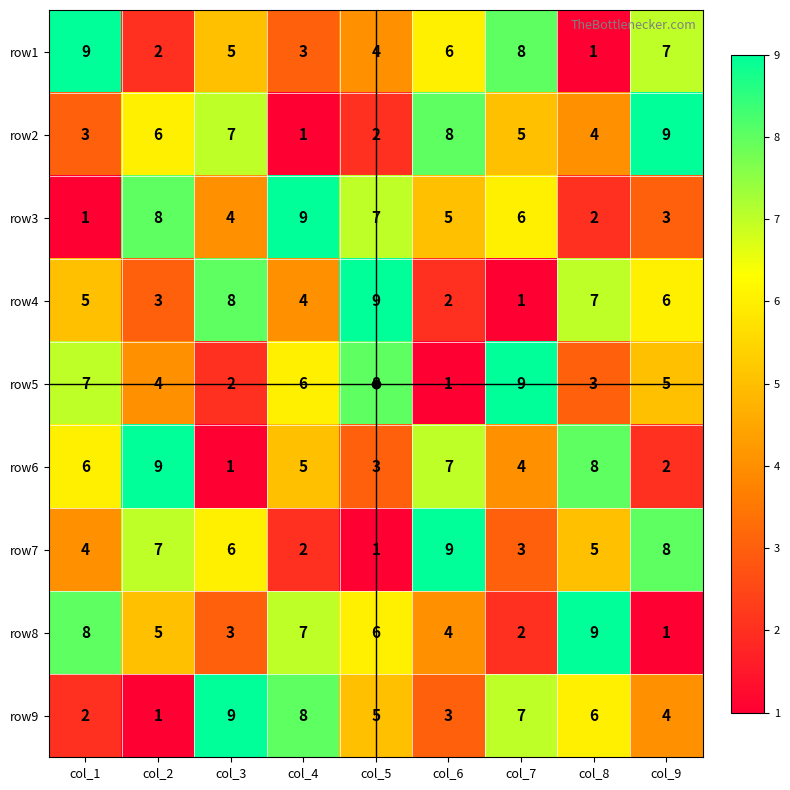

Where is row6 nearest to the value 5?

col_4